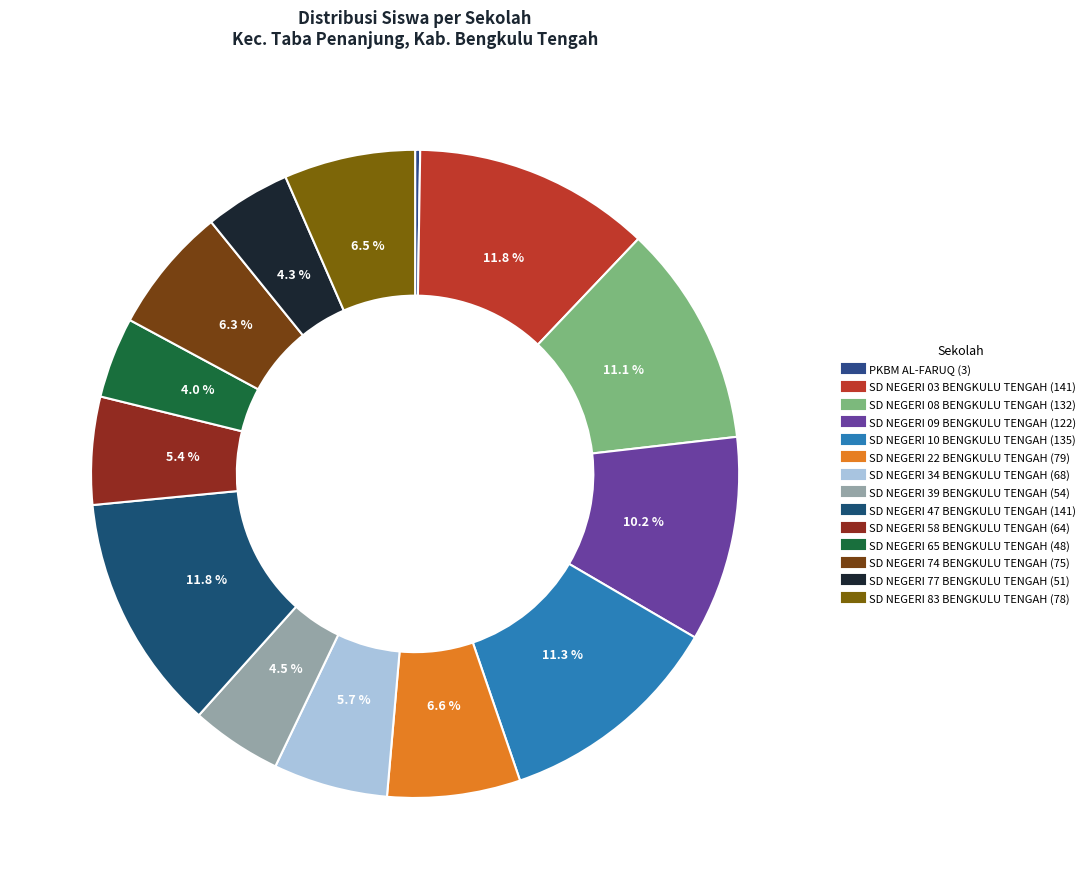

Does PKBM AL-FARUQ account for over 50% of the chart?

No